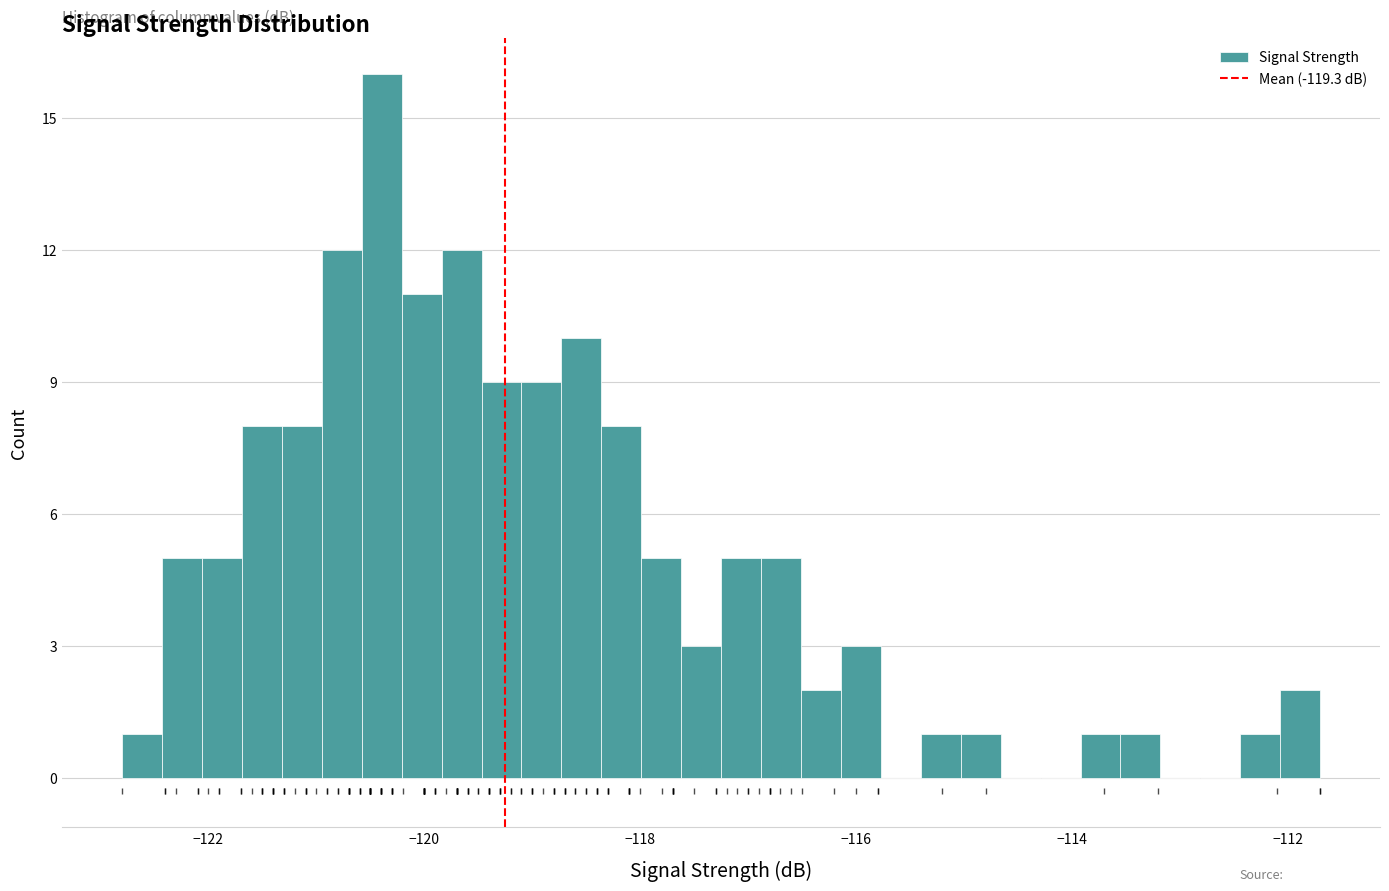

Read against the x-axis, roughly where is the centre of the tallest bar?

-120.4